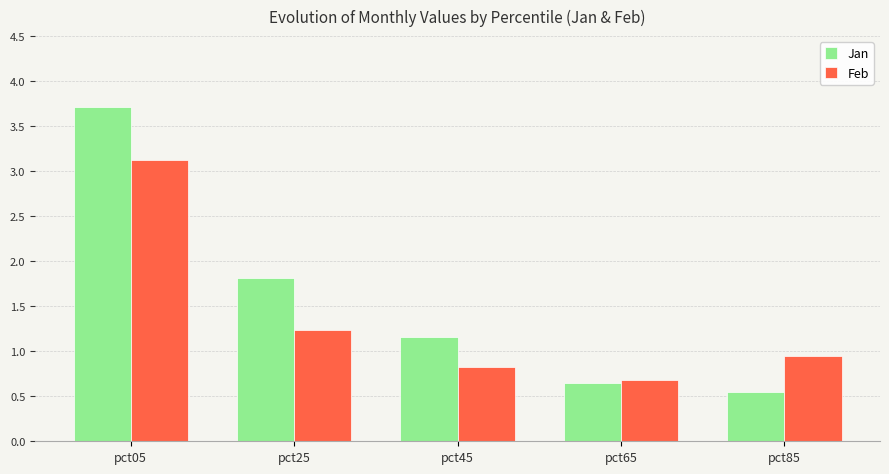

What is the difference between the second highest and minimum values in the Feb series?

0.5